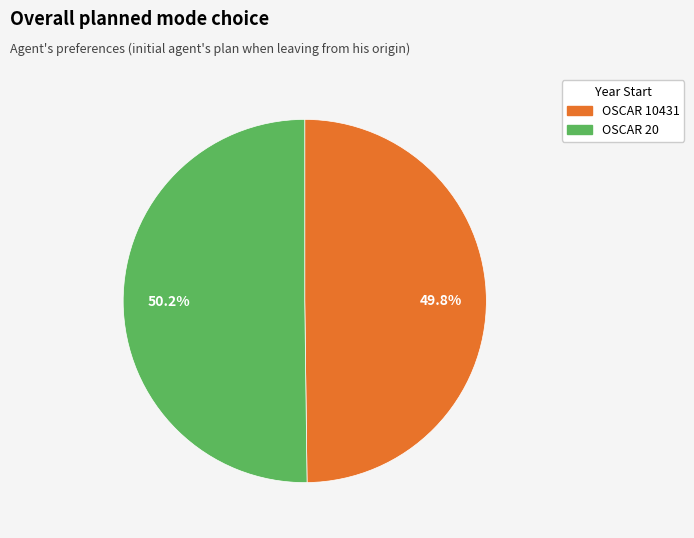

What percentage is the OSCAR 10431 slice, to the nearest percent?

50%